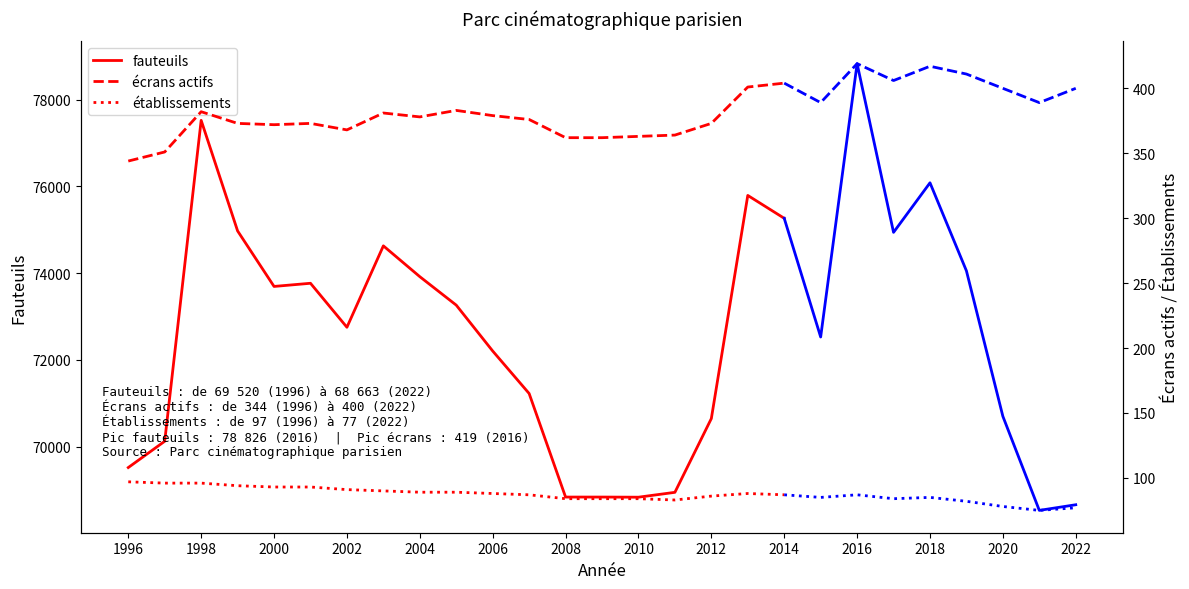

True or false: établissements and écrans actifs cross at least once.

False